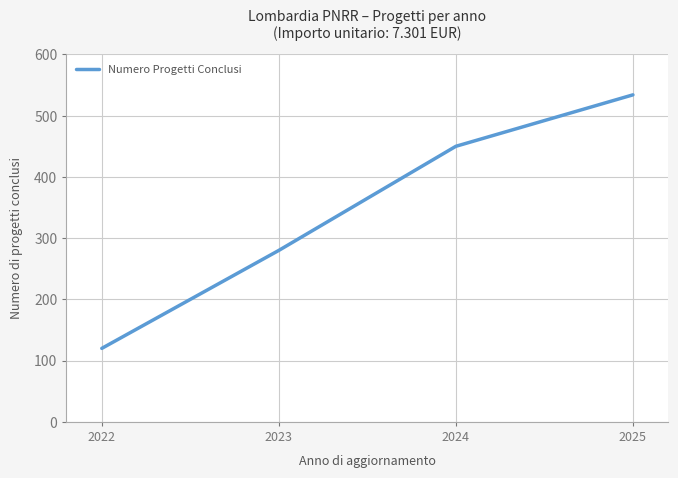

At which category does the chart reach its peak across all series?

2025